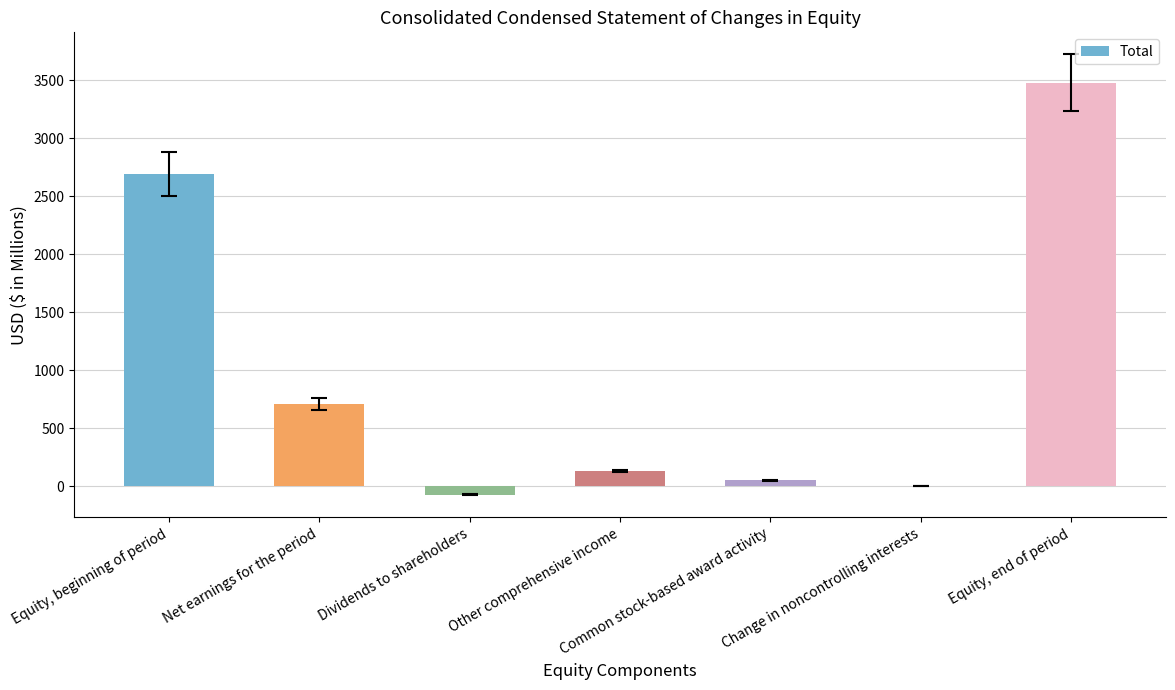

What value does the data have at Net earnings for the period?

707.6